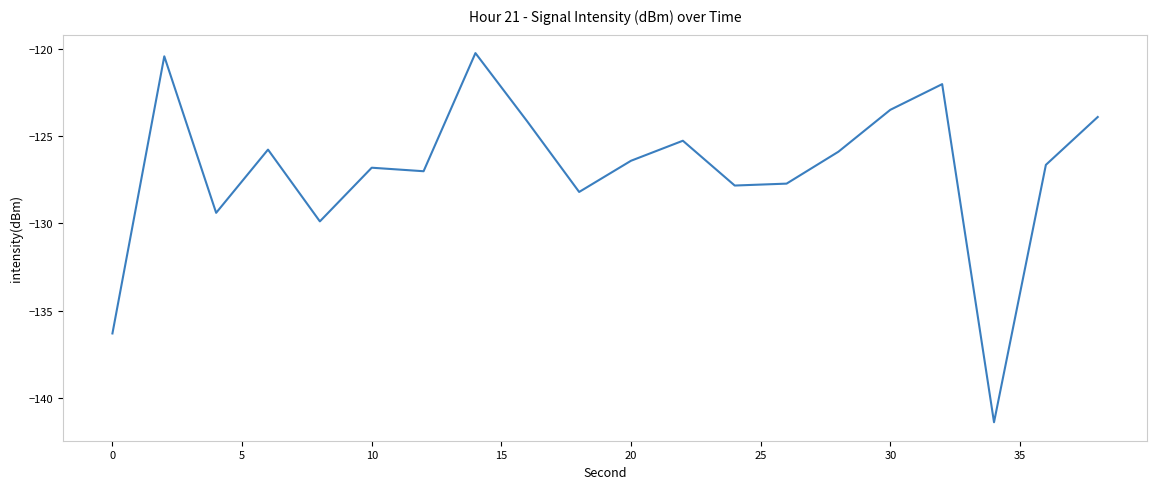

What is the smallest value displayed?

-141.4